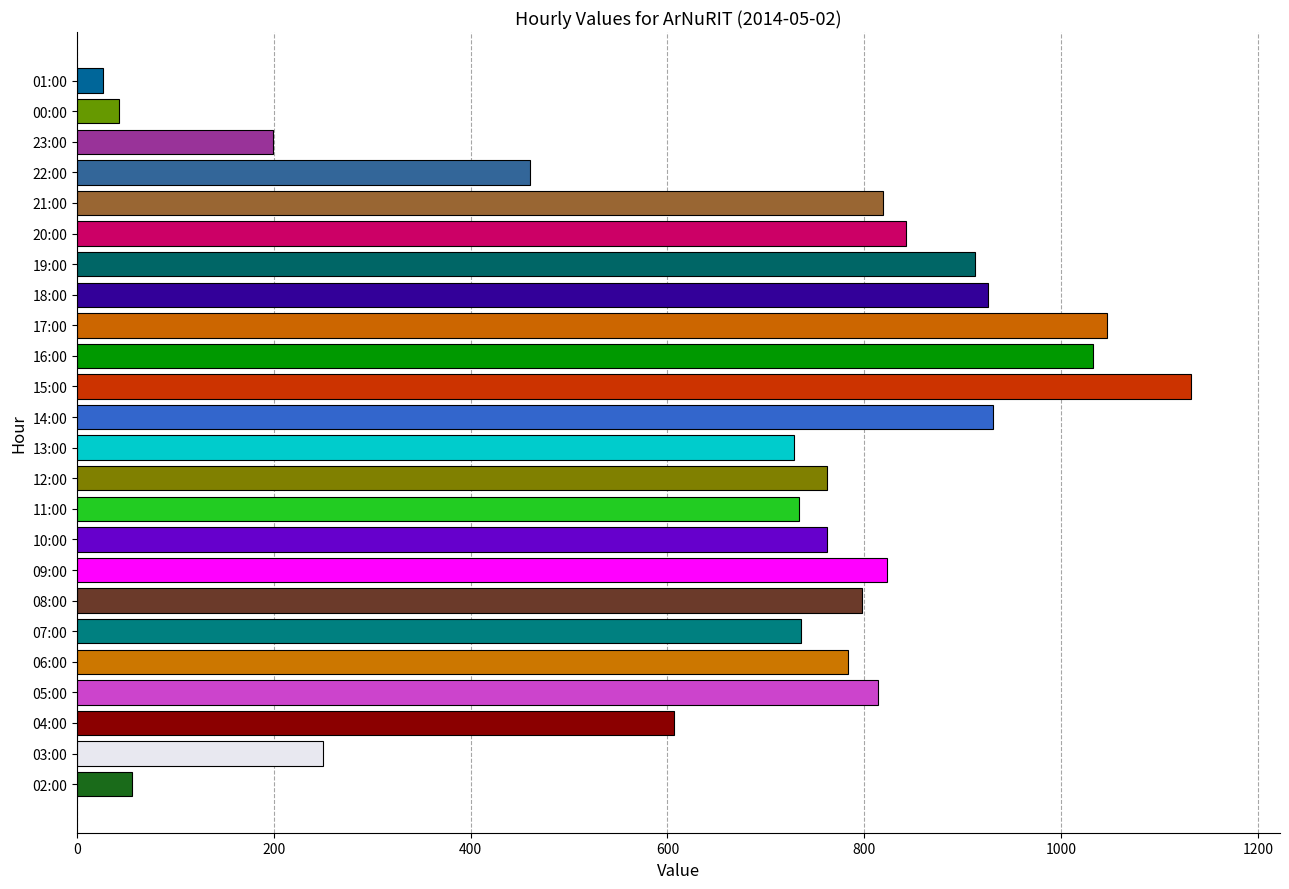

The chart shows a value of 607 at 04:00. True or false?

True